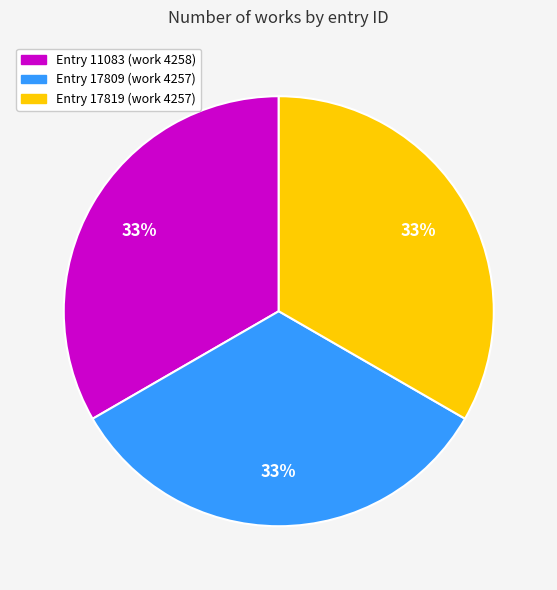

To the nearest percent, what is the combined percentage of Entry 11083 (work 4258) and Entry 17809 (work 4257)?

67%